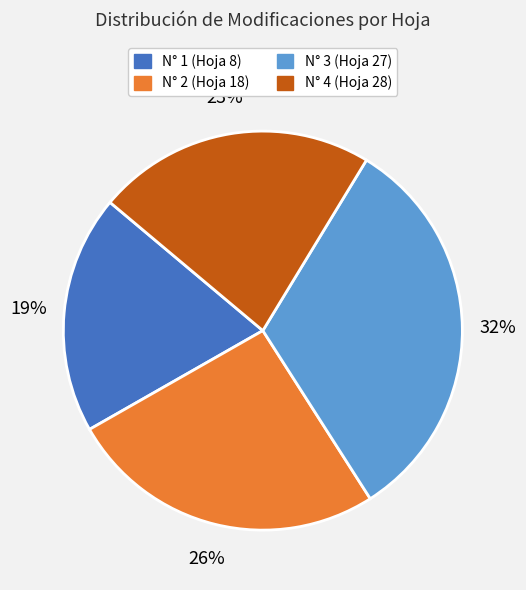

True or false: N° 1 (Hoja 8) accounts for 19% of the total.

True